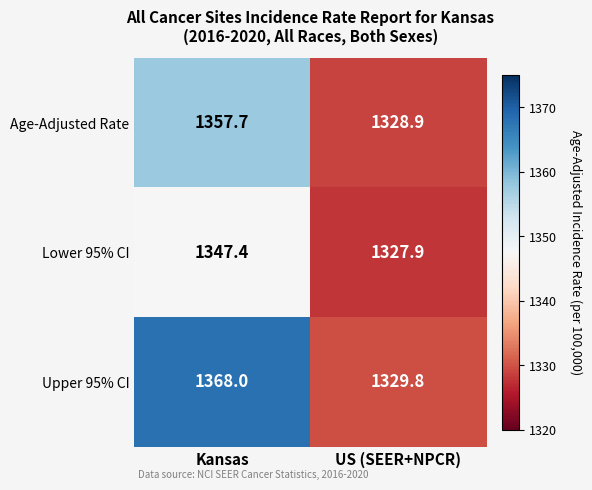

The value of Upper 95% CI at US (SEER+NPCR) is 1329.8. True or false?

True